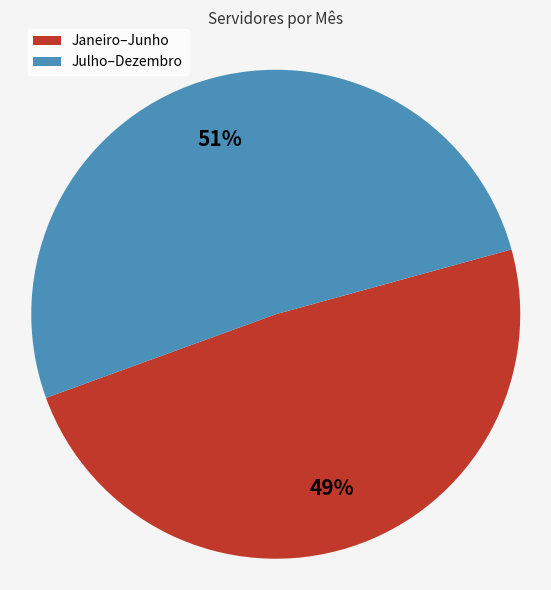

To the nearest percent, what is the average slice percentage?

50%